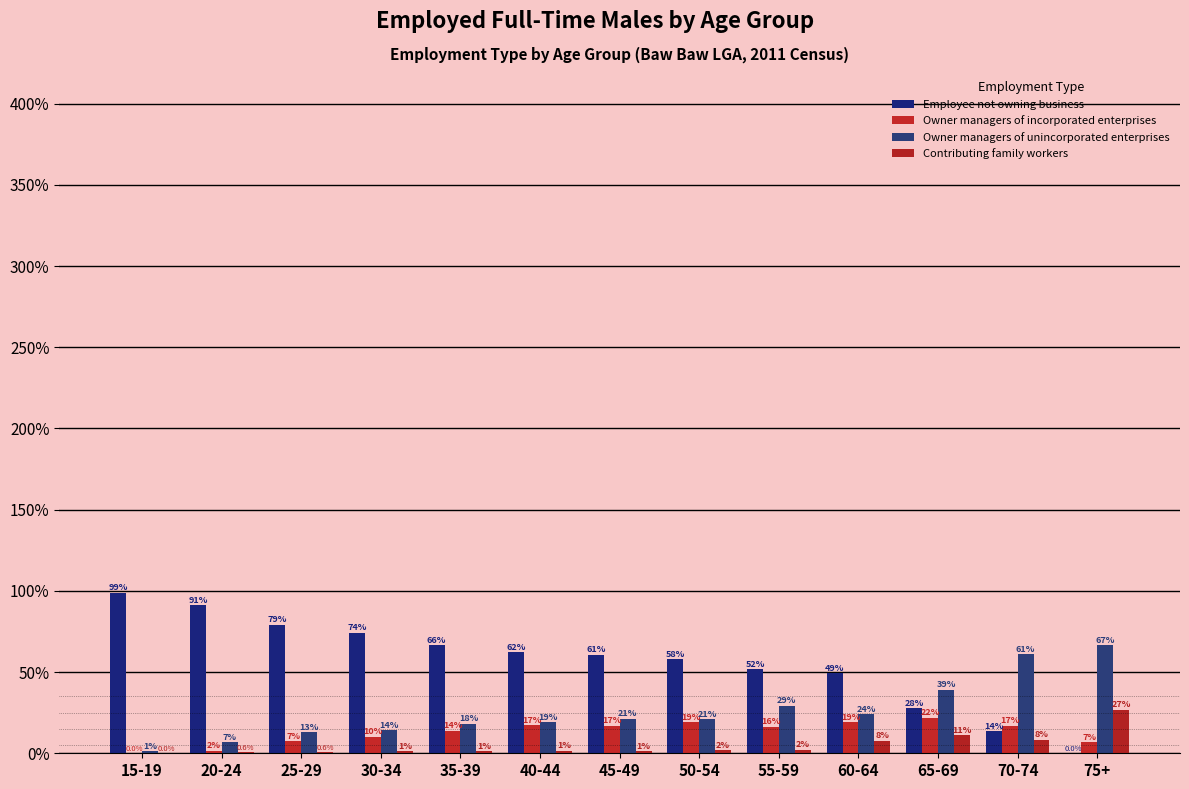

What is the average value of the Owner managers of incorporated enterprises series?

12.9